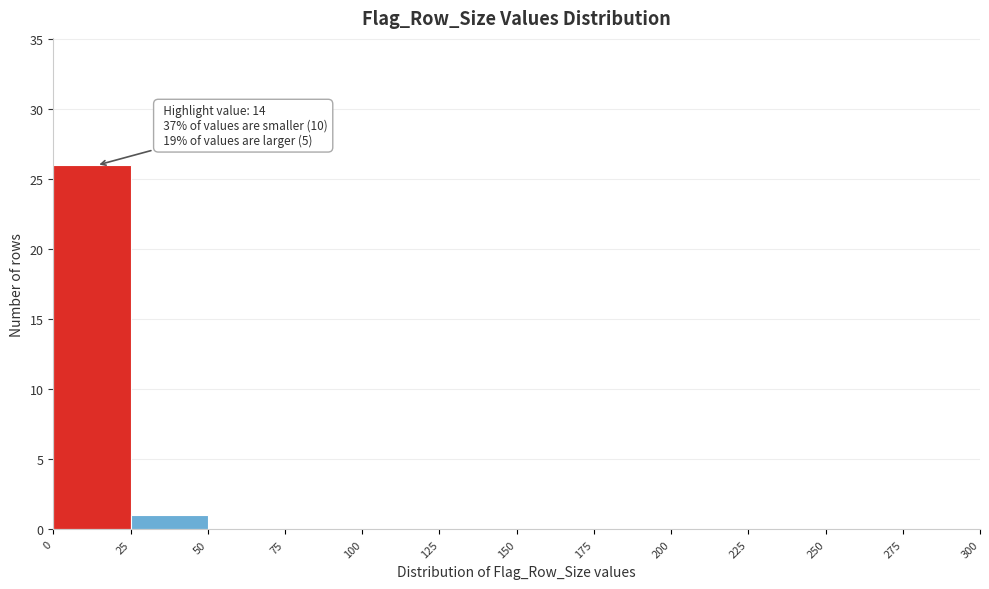

Which range on the x-axis has the tallest bar?

0 to 25